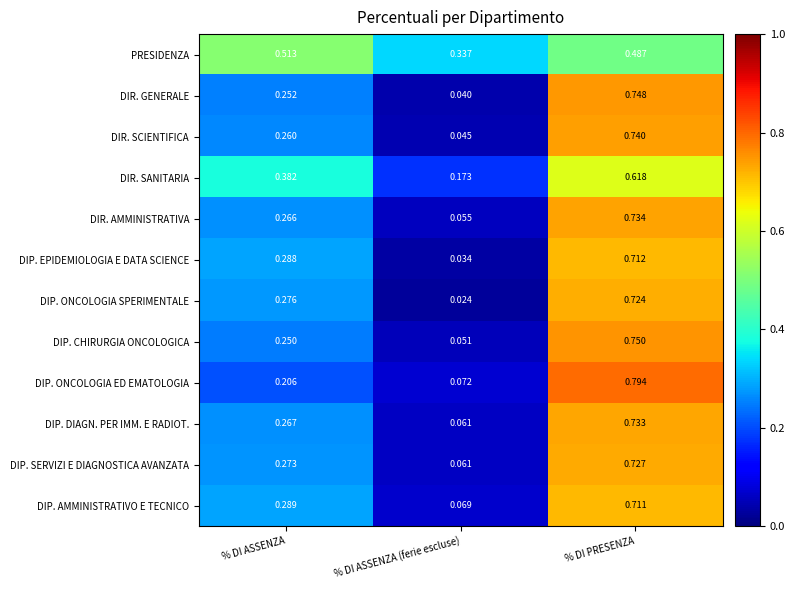

Is the value of DIP. AMMINISTRATIVO E TECNICO at % DI ASSENZA (ferie escluse) greater than the value of DIP. CHIRURGIA ONCOLOGICA at % DI ASSENZA?

No